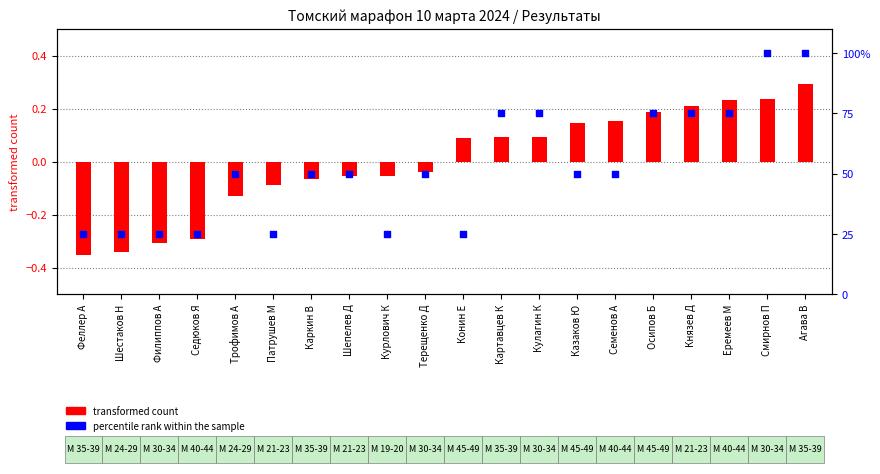

What is the total value across all series at Семенов А?

50.2